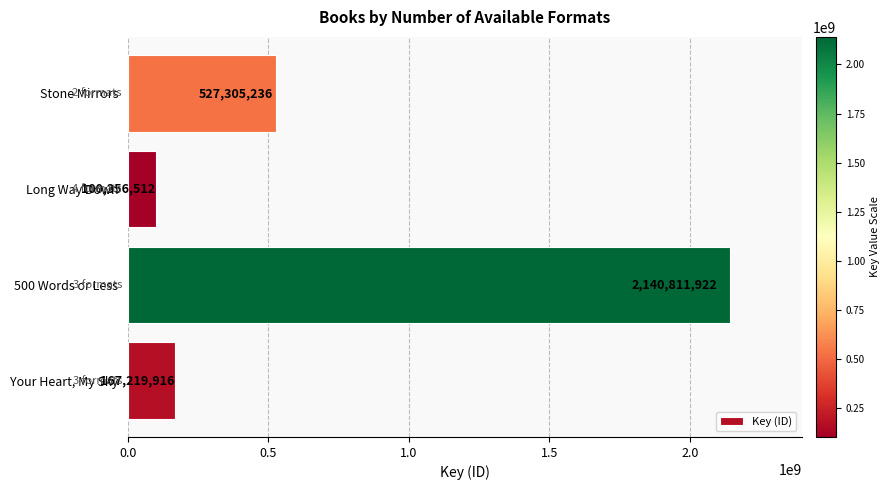

Between Your Heart, My Sky and 500 Words or Less, which is larger?

500 Words or Less